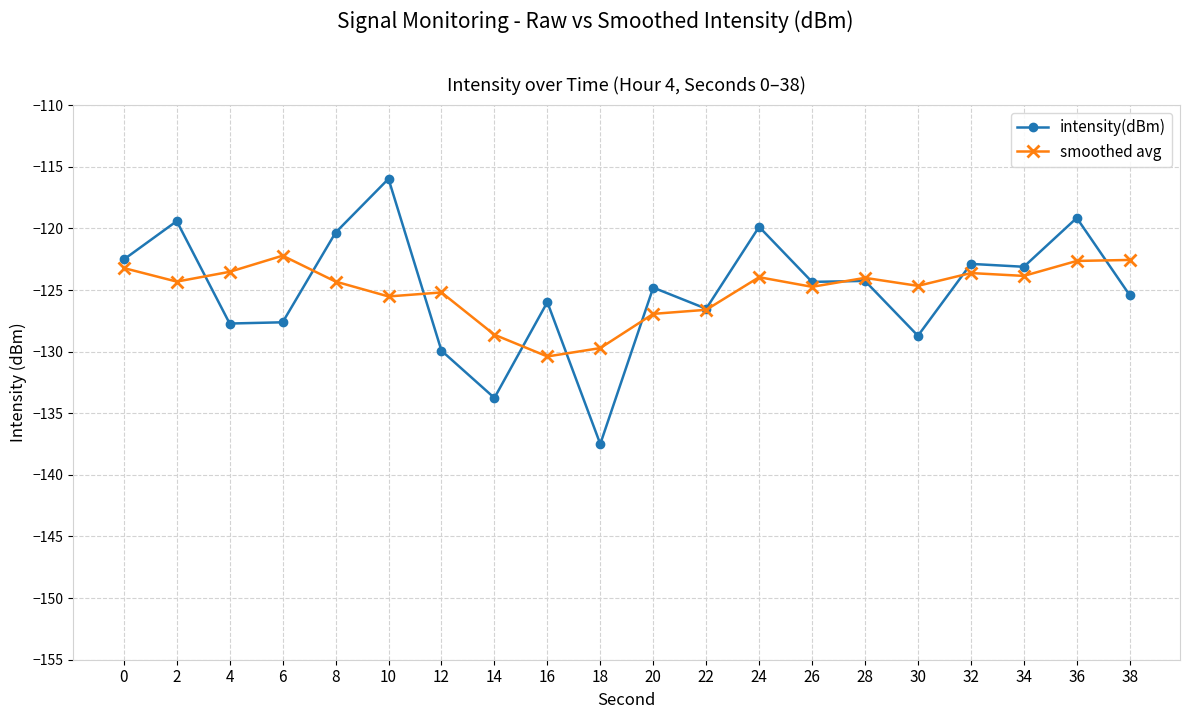

True or false: intensity(dBm) has more than 1 interior local peaks.

True